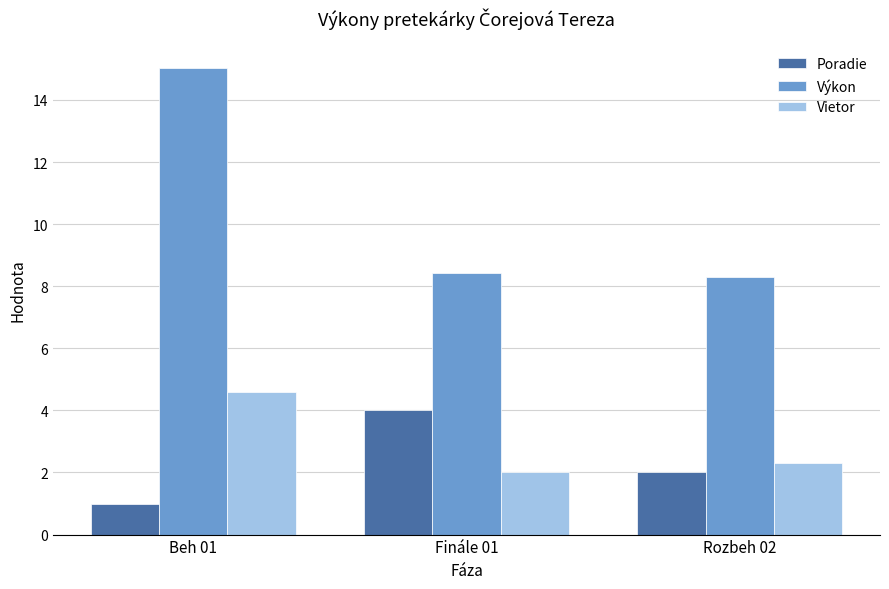

Between Beh 01 and Rozbeh 02, which series saw the biggest shift?

Výkon